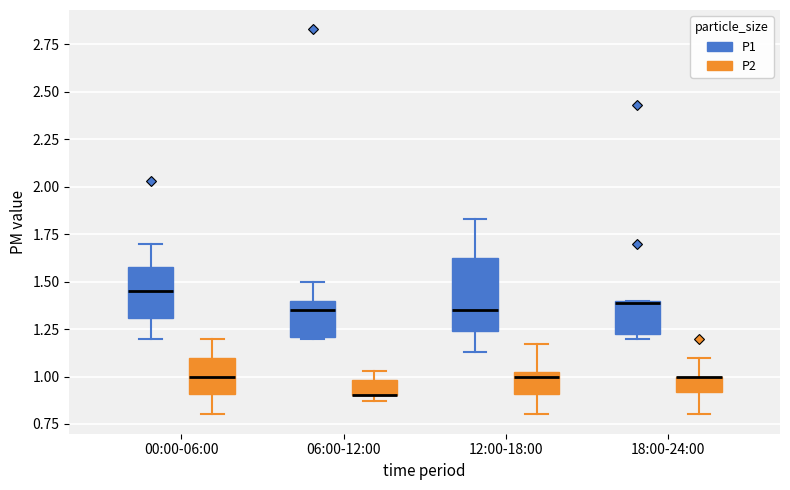

Reading left to right, transcribe this box plot: for each box, give where its median line is, the range the box spans, and where its two whiskers end, as read against the y-axis. The values are not printed on the chart, so give them approximately, as read against the axis.

00:00-06:00 (P1): median 1.45, box 1.30 to 1.60, whiskers 1.20 to 1.70
00:00-06:00 (P2): median 1.00, box 0.90 to 1.10, whiskers 0.80 to 1.20
06:00-12:00 (P1): median 1.35, box 1.20 to 1.40, whiskers 1.20 to 1.50
06:00-12:00 (P2): median 0.90 (drawn on the box's lower edge), box 0.90 to 1.00, whiskers 0.85 to 1.05
12:00-18:00 (P1): median 1.35, box 1.25 to 1.60, whiskers 1.15 to 1.85
12:00-18:00 (P2): median 1.00 (just below the box's upper edge), box 0.90 to 1.00, whiskers 0.80 to 1.15
18:00-24:00 (P1): median 1.40, box 1.25 to 1.40, whiskers 1.20 to 1.40
18:00-24:00 (P2): median 1.00 (drawn on the box's upper edge), box 0.90 to 1.00, whiskers 0.80 to 1.10